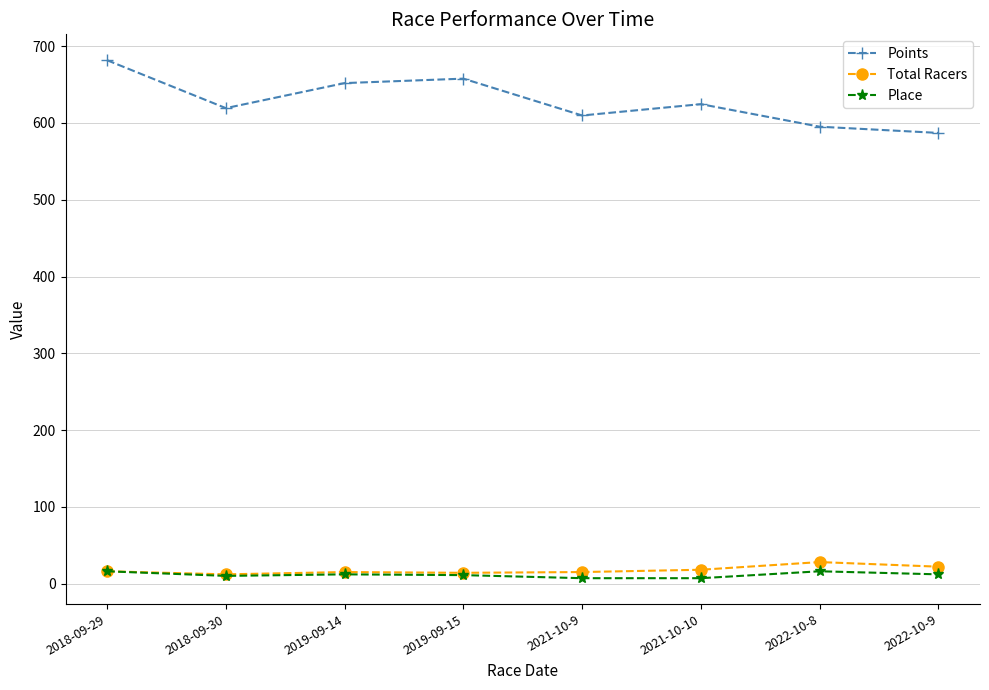

What is the difference between the highest and lowest values at 2021-10-10?

617.5